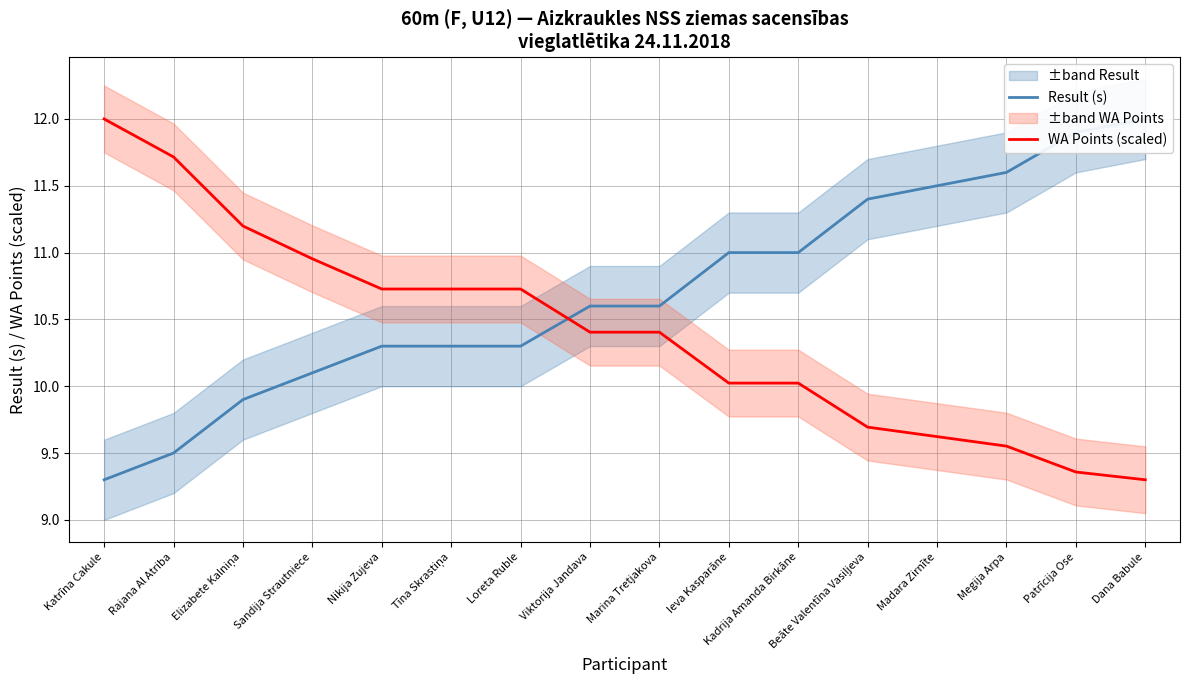

Reading right to left, list all the values displayed in this chart.

Result (s): 12.0	11.9	11.6	11.5	11.4	11.0	11.0	10.6	10.6	10.3	10.3	10.3	10.1	9.9	9.5	9.3
WA Points (scaled): 9.3	9.4	9.6	9.6	9.7	10.0	10.0	10.4	10.4	10.7	10.7	10.7	11.0	11.2	11.7	12.0